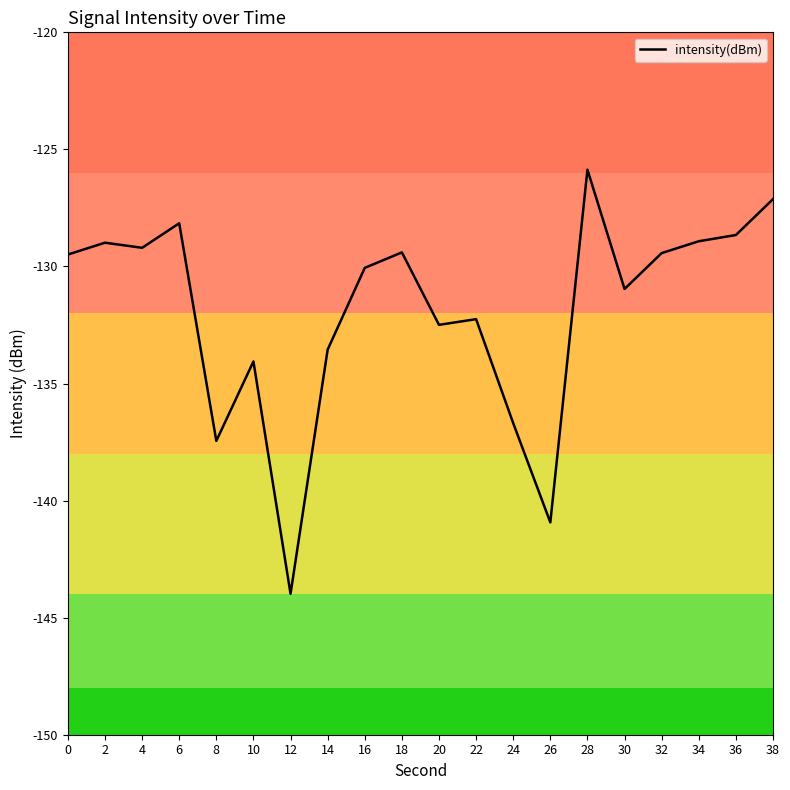

Is it true that the value at 10 is -237.4?

False